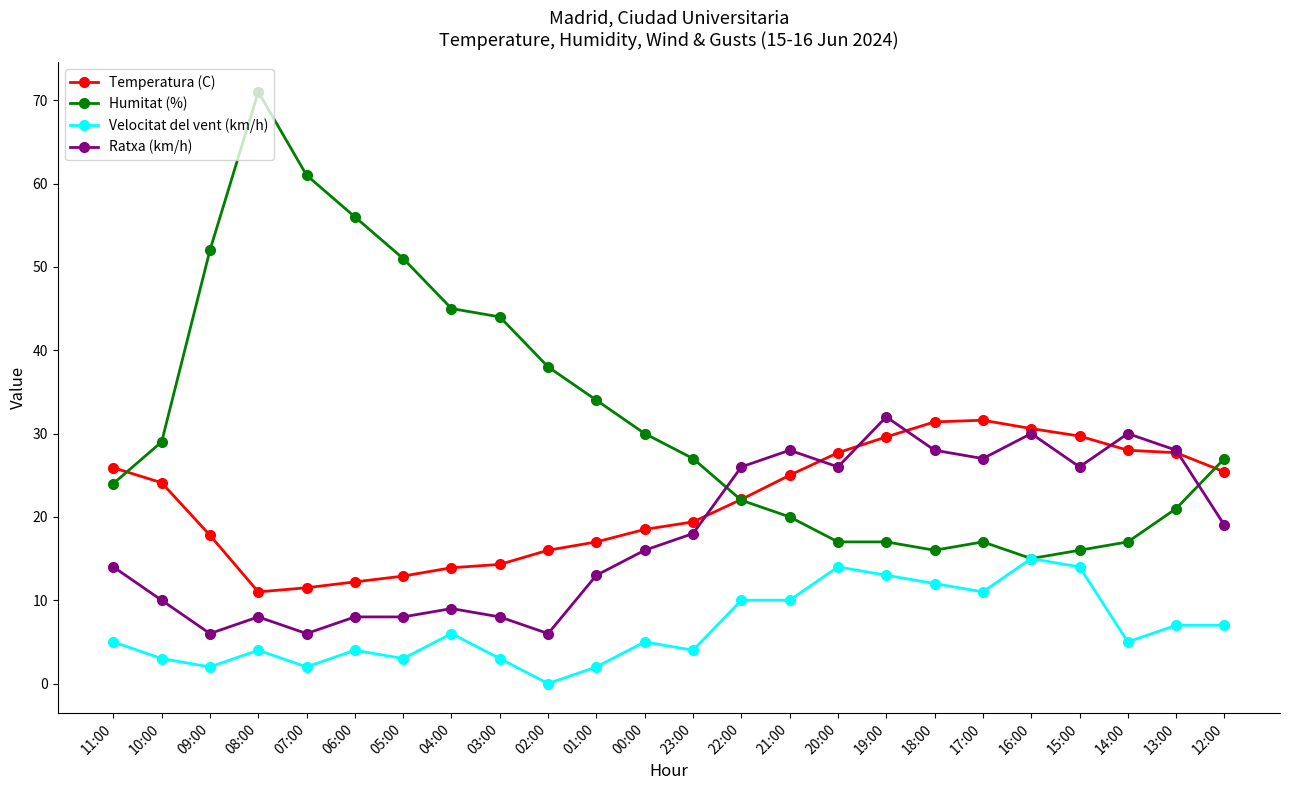

What is the label of the 6th point from the left?

06:00